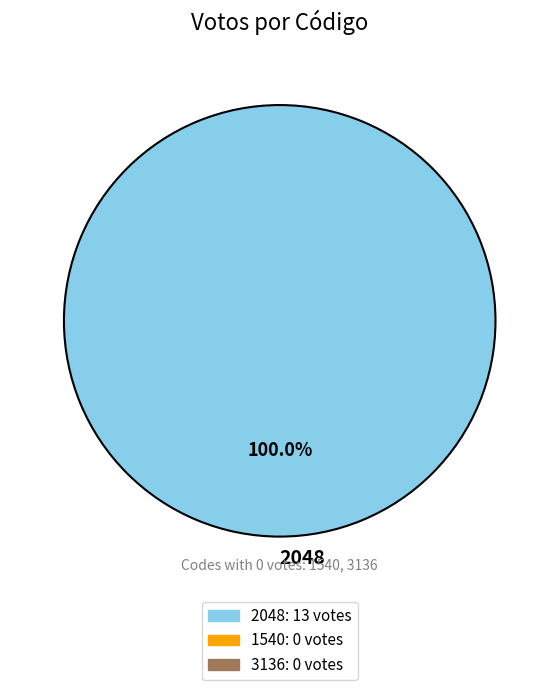

Is 2048 the majority of the pie?

Yes